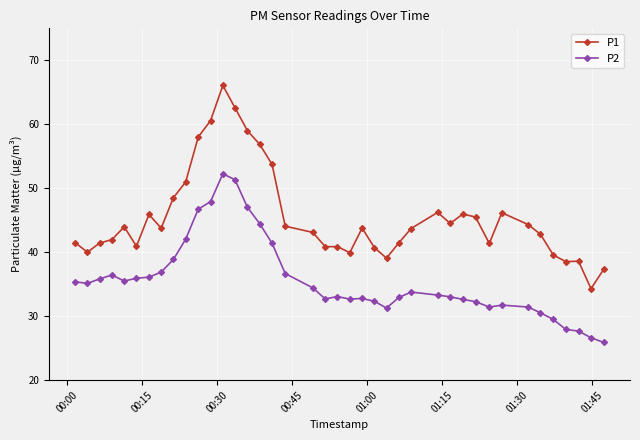

At how many categories does at least one series exceed 56?

6